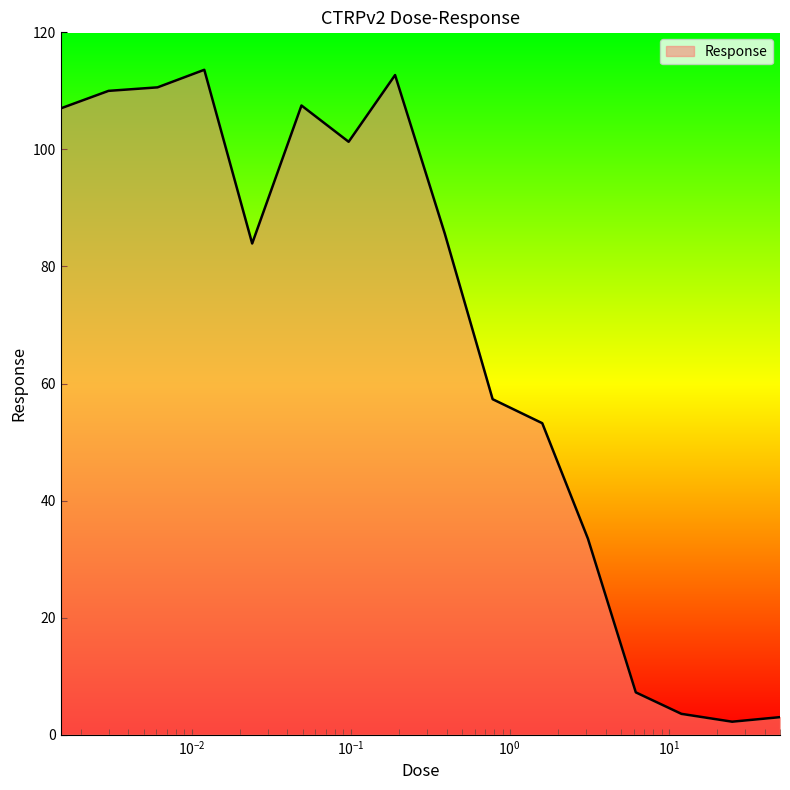

What is the difference between the maximum and minimum values?

111.4